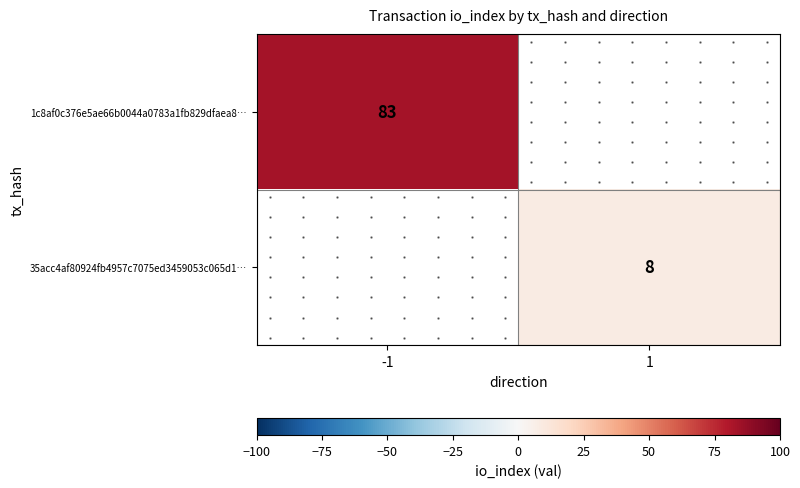

What is the smallest value displayed?

8.0